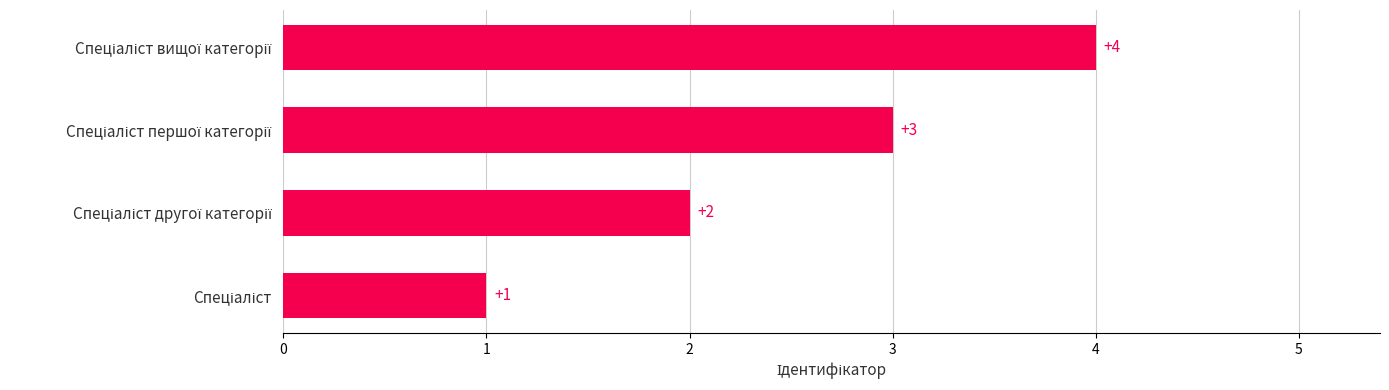

How many bars are there in total?

4